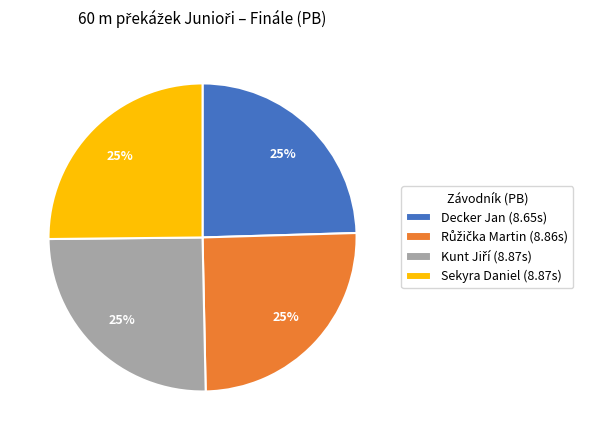

What percentage is the Decker Jan (8.65s) slice, to the nearest percent?

25%